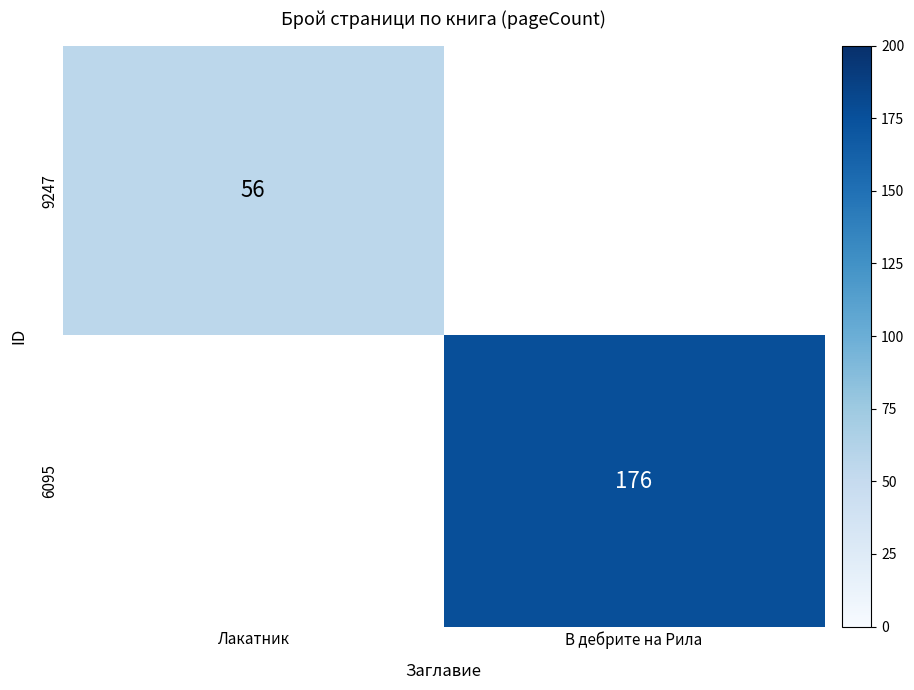

What is the minimum value shown in the chart?

56.0